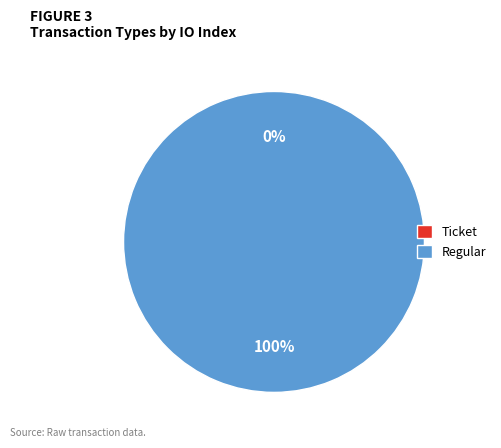

Rank the categories by value from lowest to highest.

Ticket, Regular